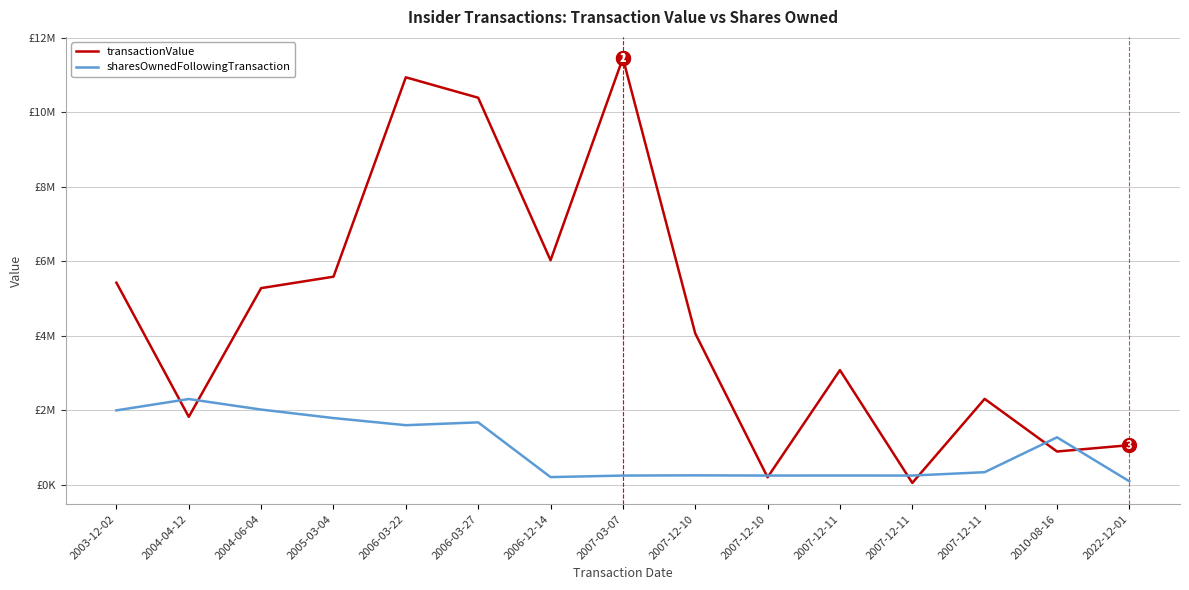

Which has a higher value, 2007-12-11 or 2007-12-11?

2007-12-11